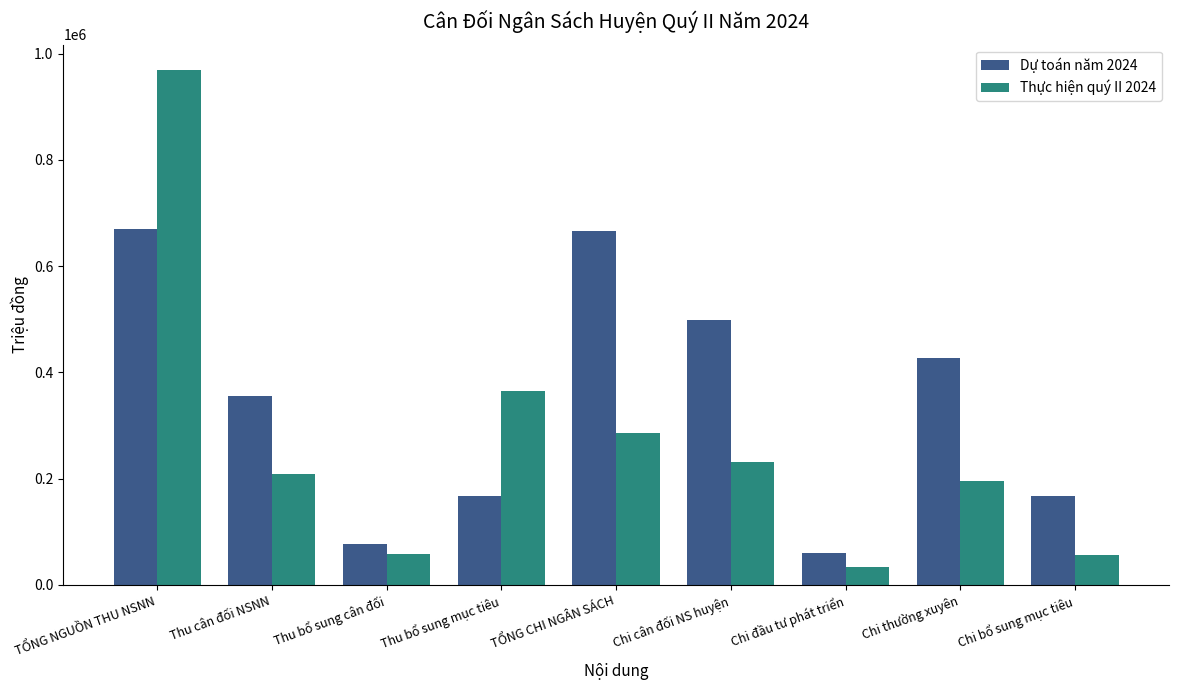

What is the spread (max minus min) of values at TỔNG CHI NGÂN SÁCH?

379386